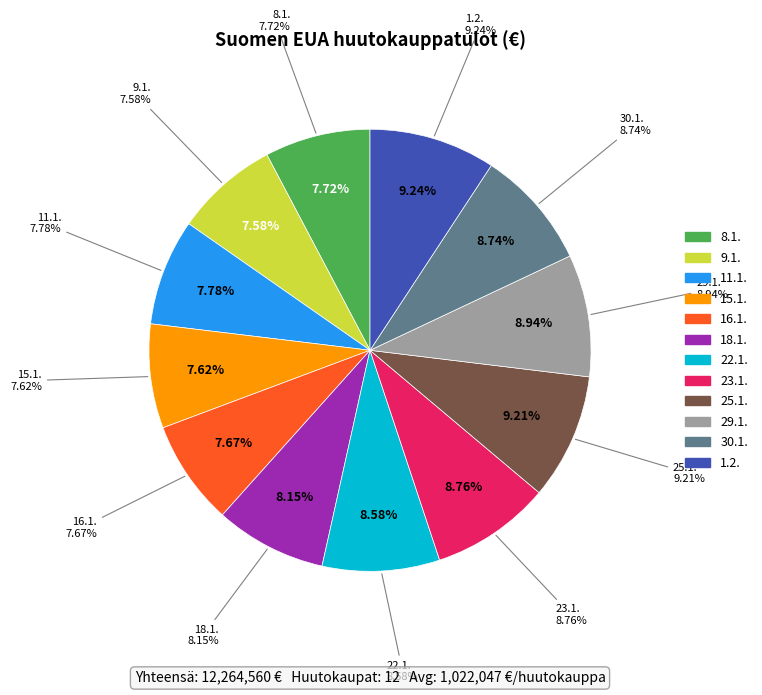

To the nearest percent, what percentage of the pie is 8.1.?

8%